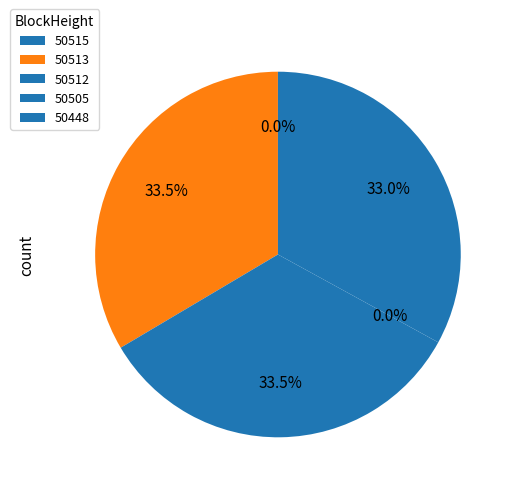

The 50513 slice represents 34% of the pie. True or false?

True